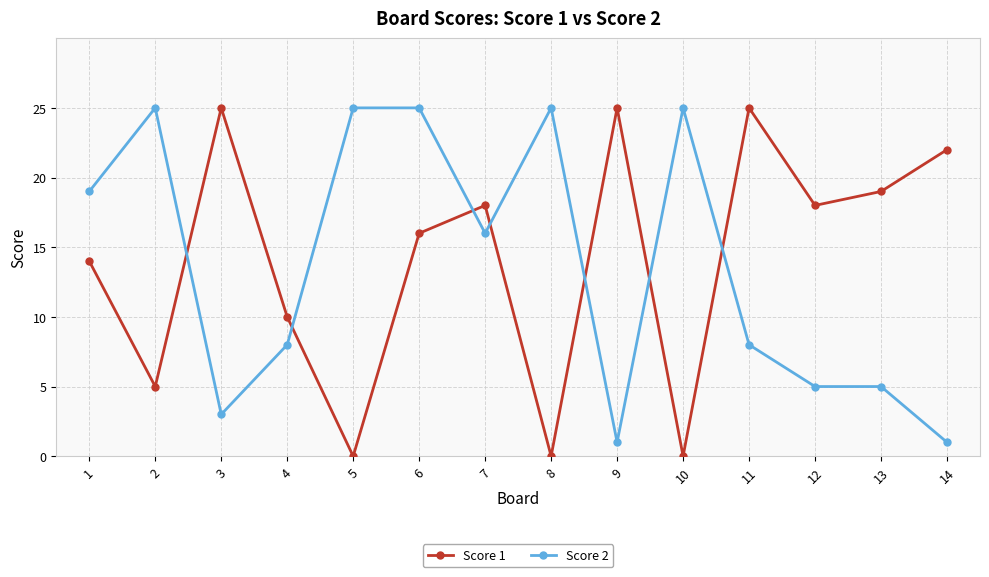

True or false: Score 1 and Score 2 intersect in this chart.

True